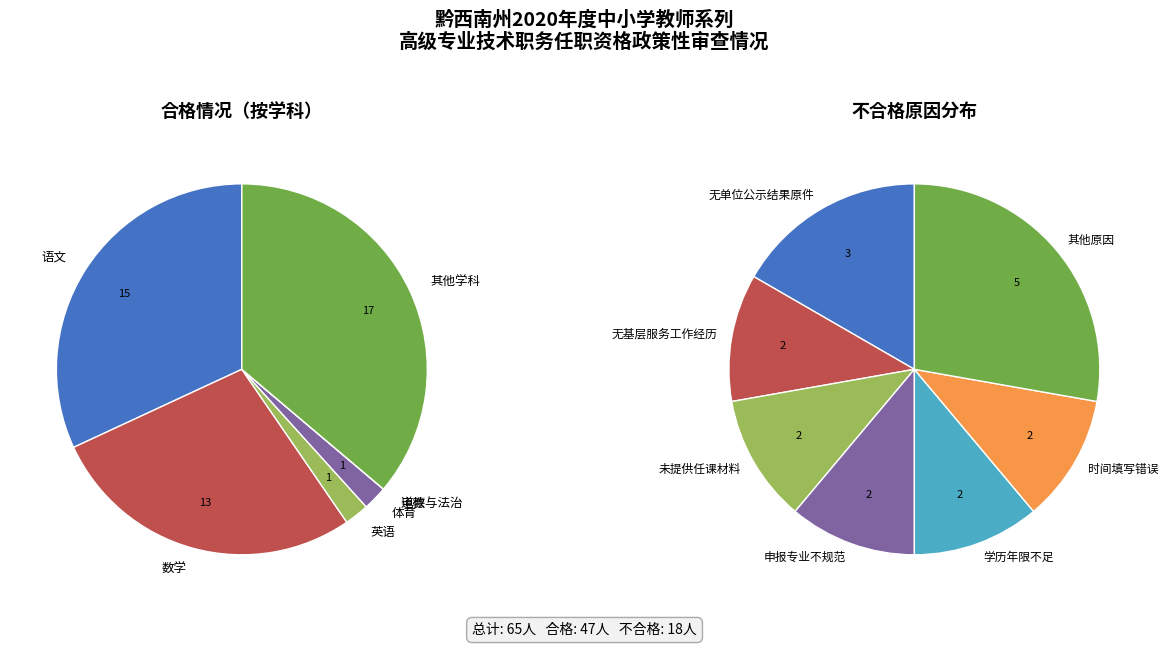

Combined, what portion of the pie is 不合格 and 合格?

100.0%